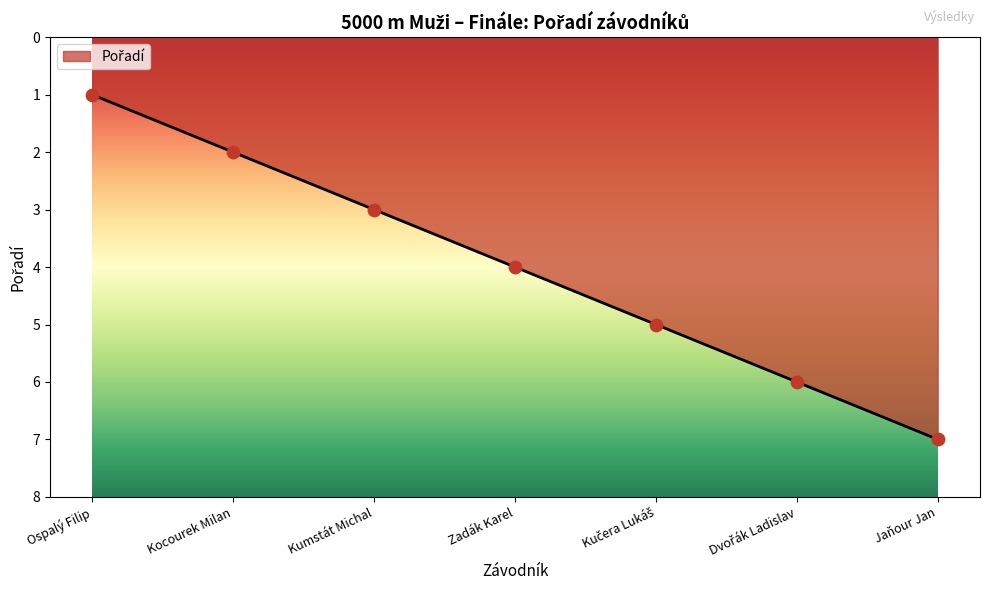

What is the ratio of the value at Zadák Karel to the value at Kocourek Milan?

2.0